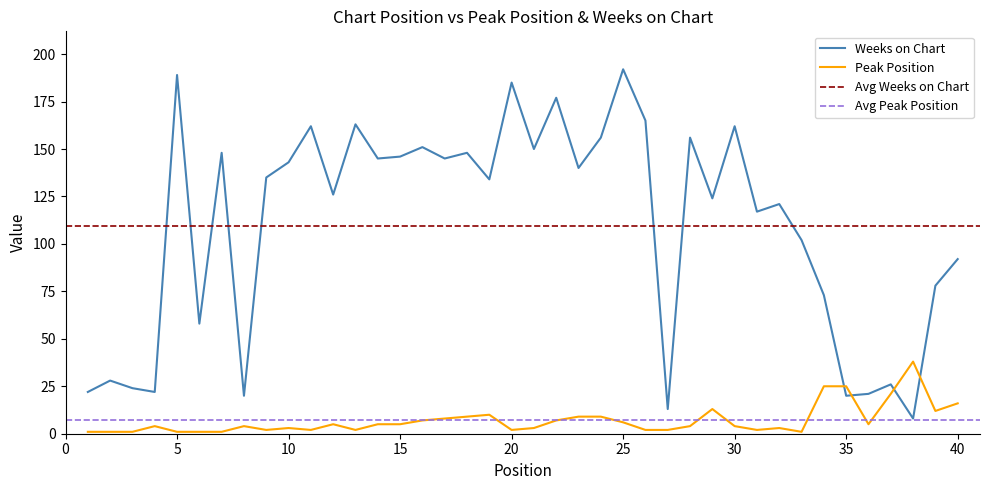

How many times do Weeks on Chart and Peak Position cross each other?

4